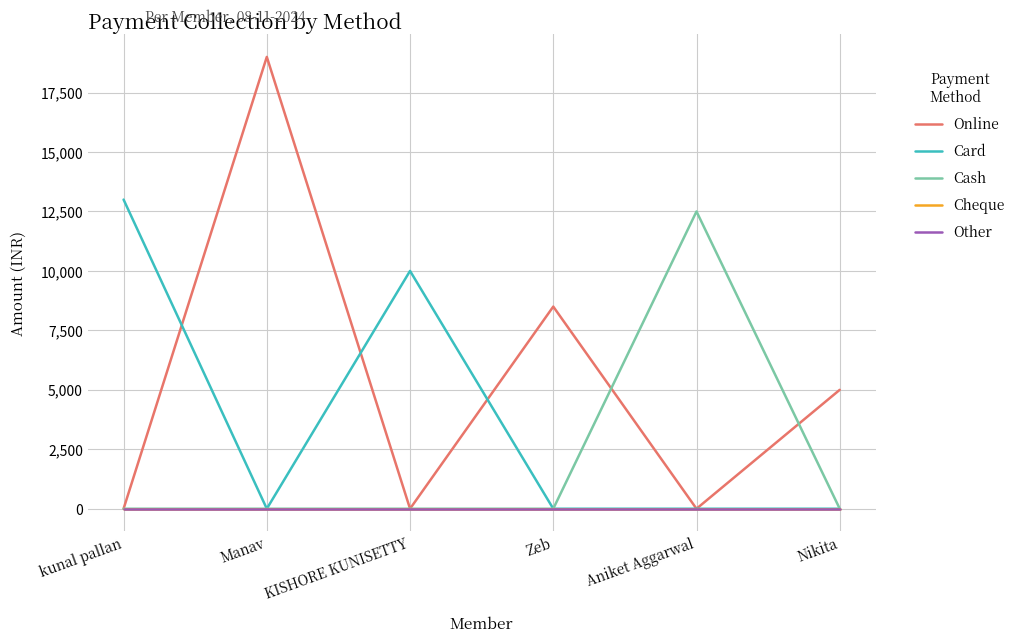

Does the chart display data point markers on the line(s)?

No